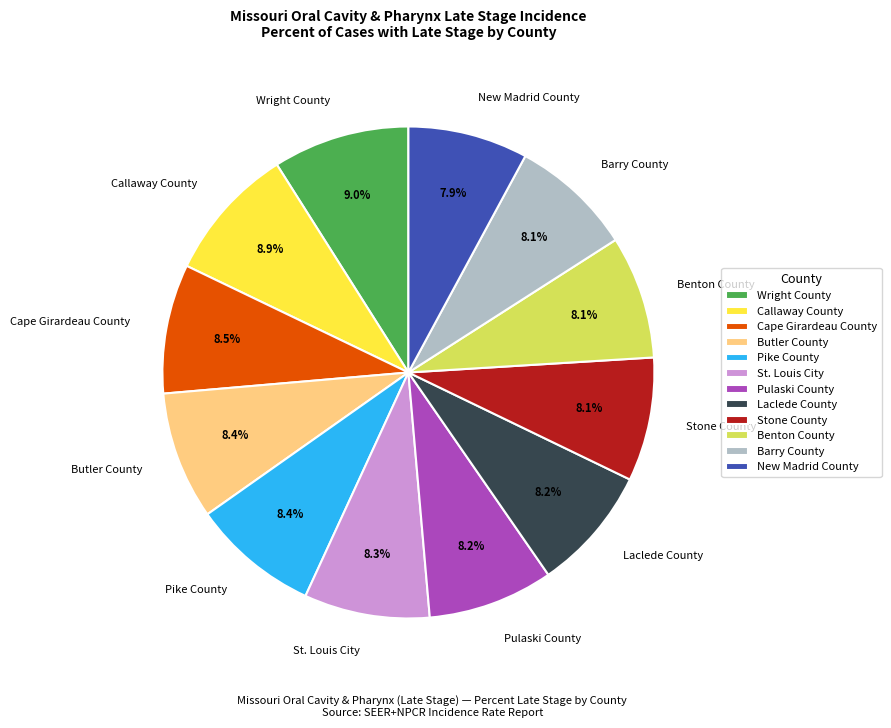

What portion of the pie excludes Laclede County?

91.8%